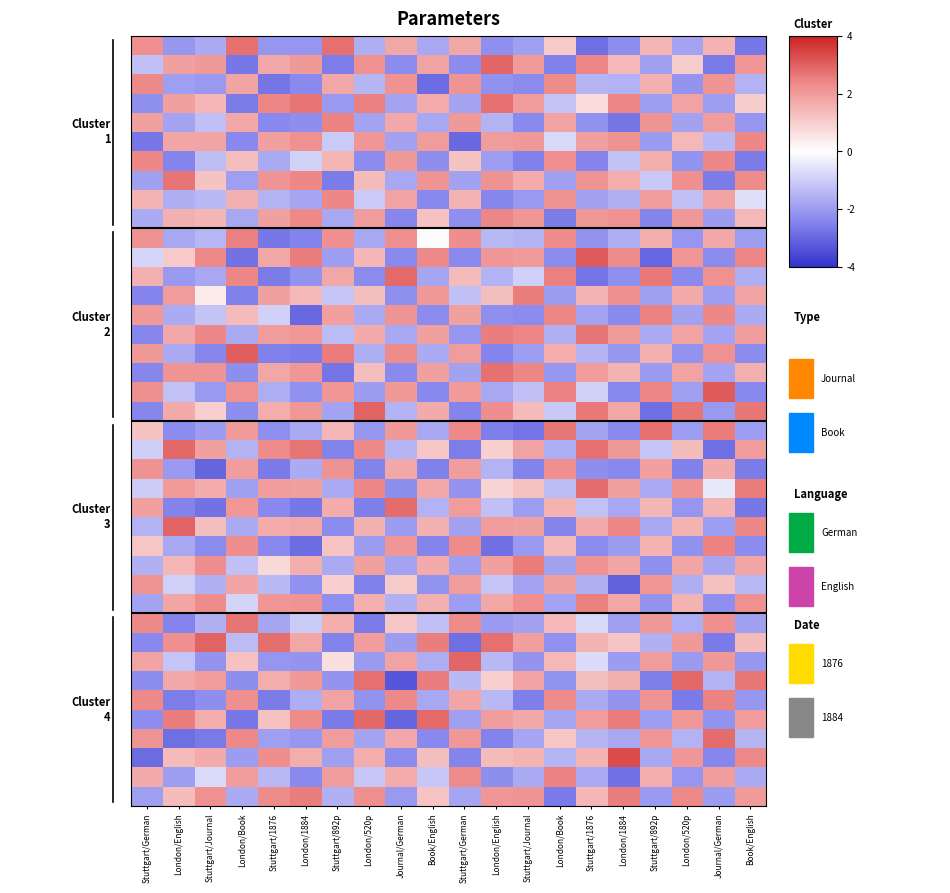

How many distinct data groups are displayed?

40